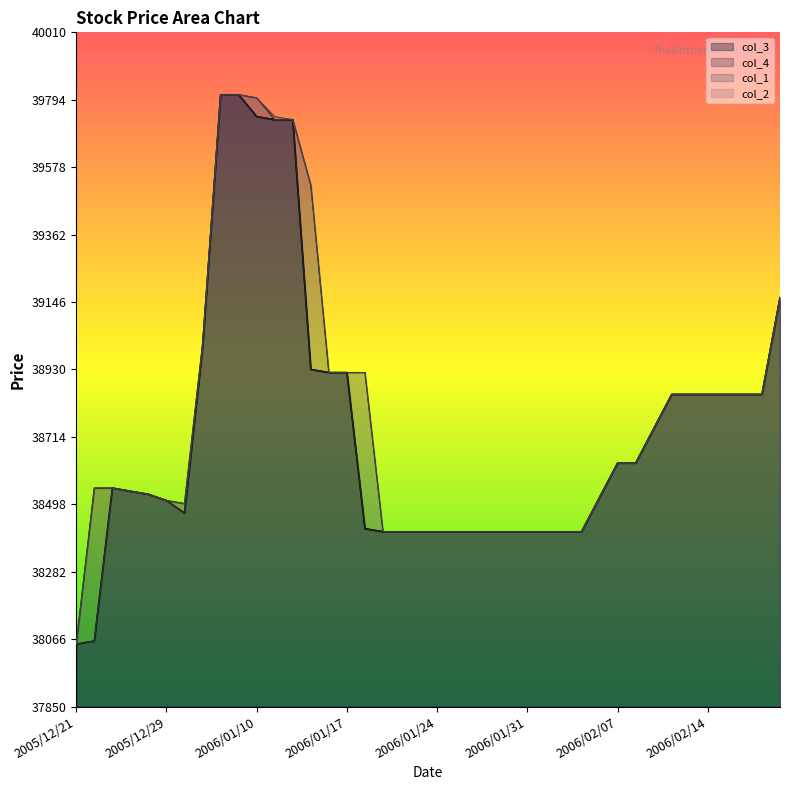

What is the difference between the maximum and minimum values in the col_4 series?

1760